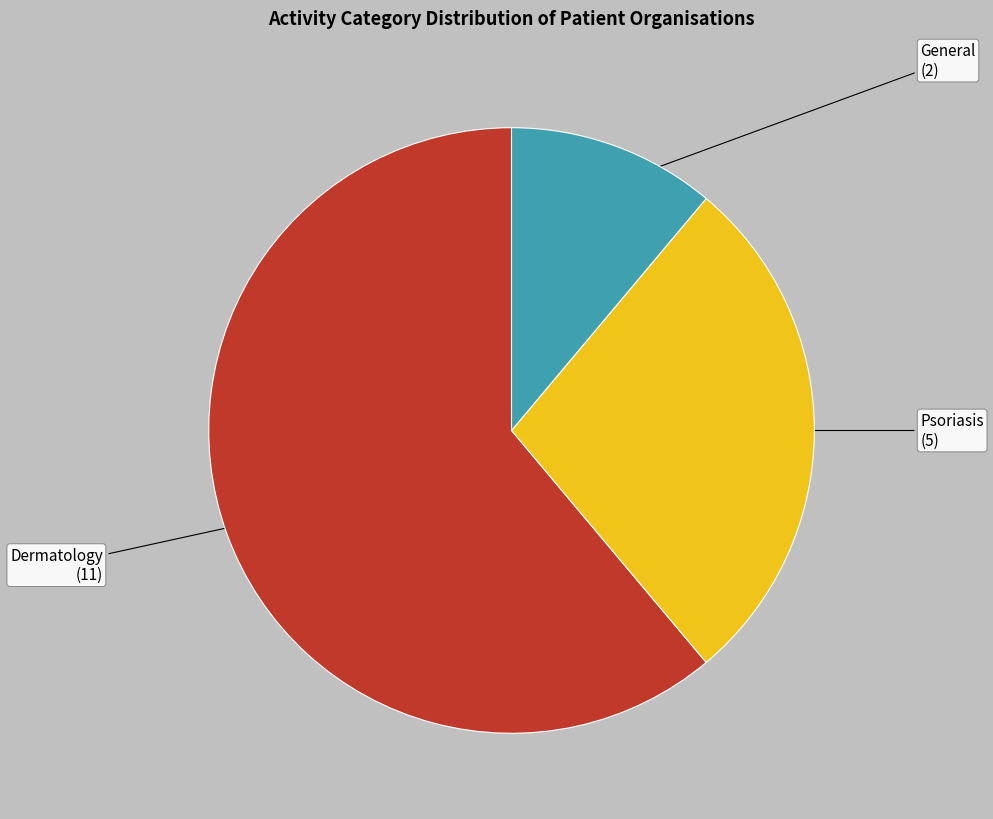

Which category has the smallest portion of the pie?

General